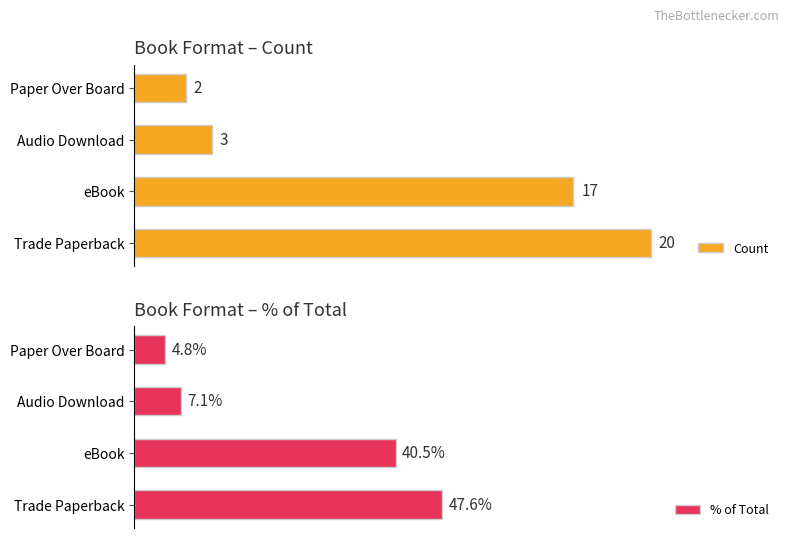

Where is Count nearest to the value 11?

eBook